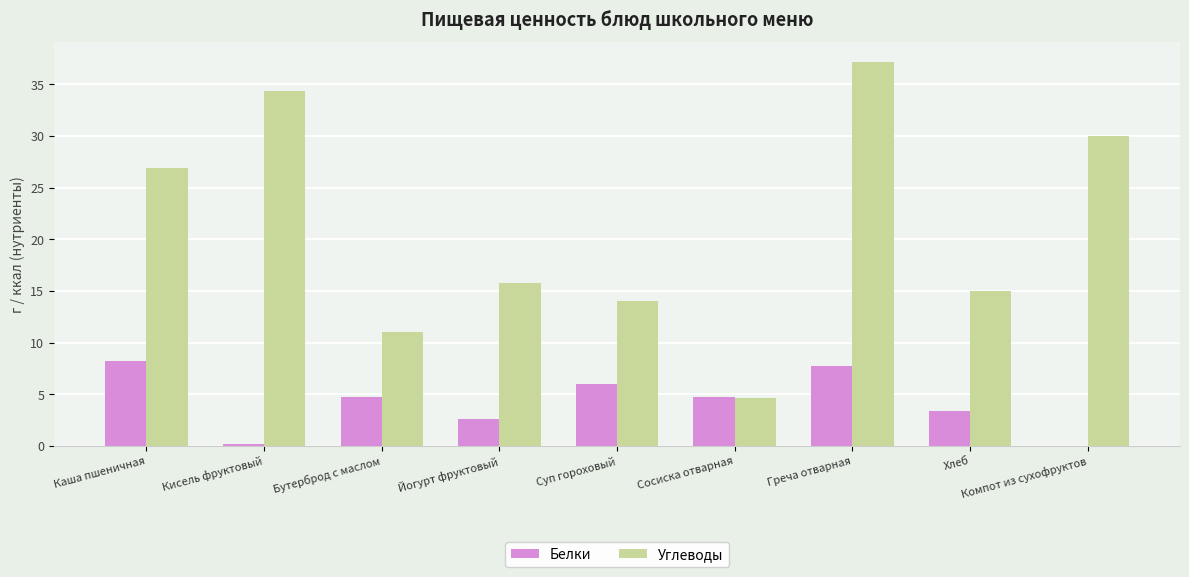

The Углеводы series shows 16.8 at Бутерброд с маслом. True or false?

False